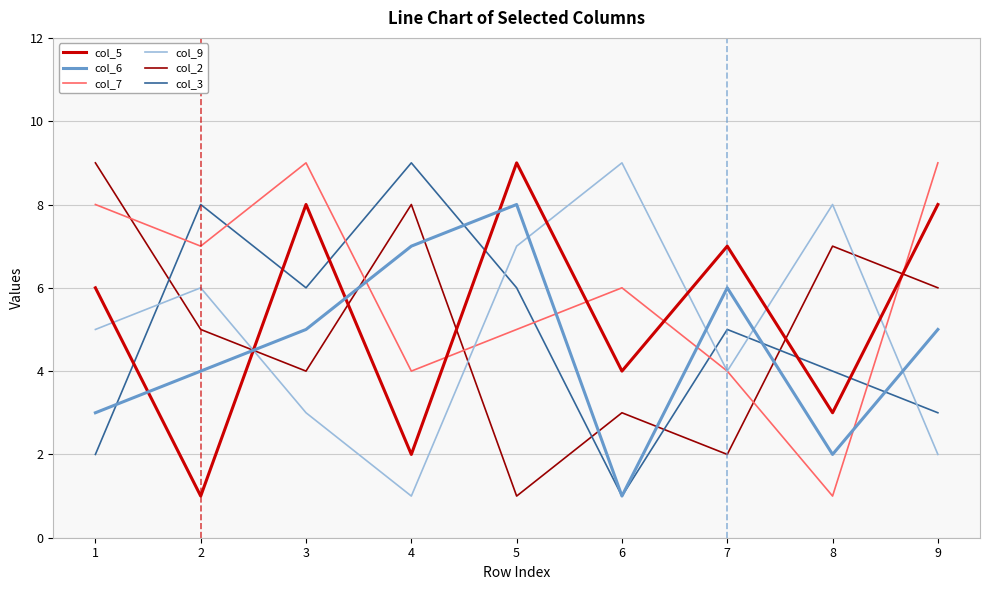

Between 3 and 7, which series saw the biggest shift?

col_7